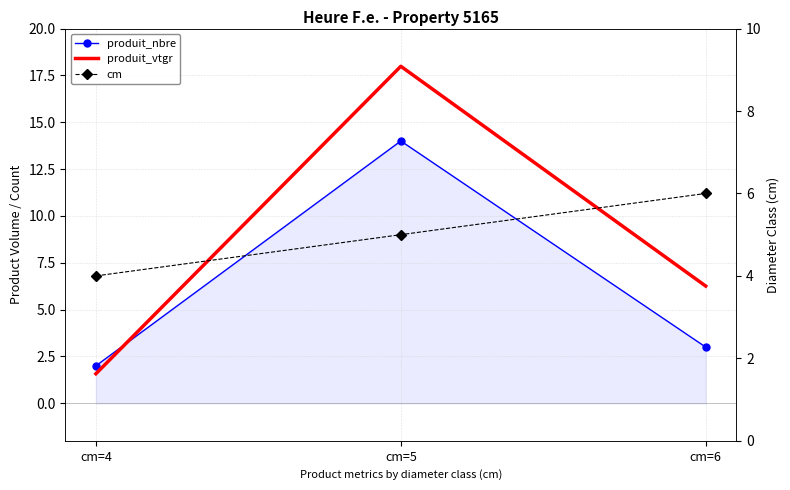

What is the spread (max minus min) of values at cm=4?

2.4